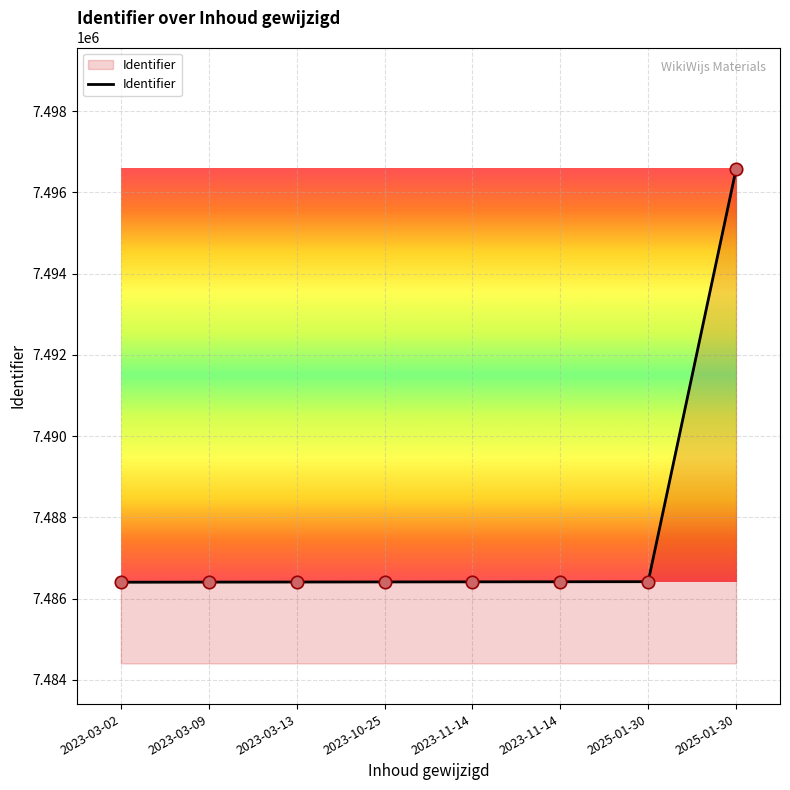

Approximately how many times larger is the value at 2023-10-25 compared to 2023-03-13?

1.0